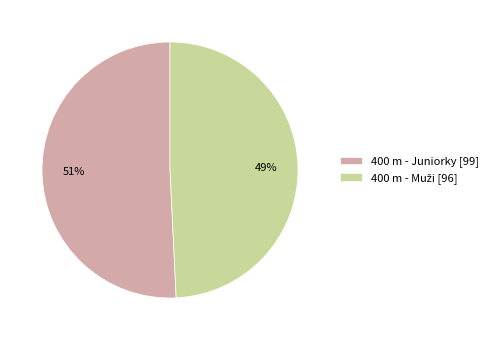

To the nearest percent, what percentage of the pie is 400 m - Juniorky [99]?

51%